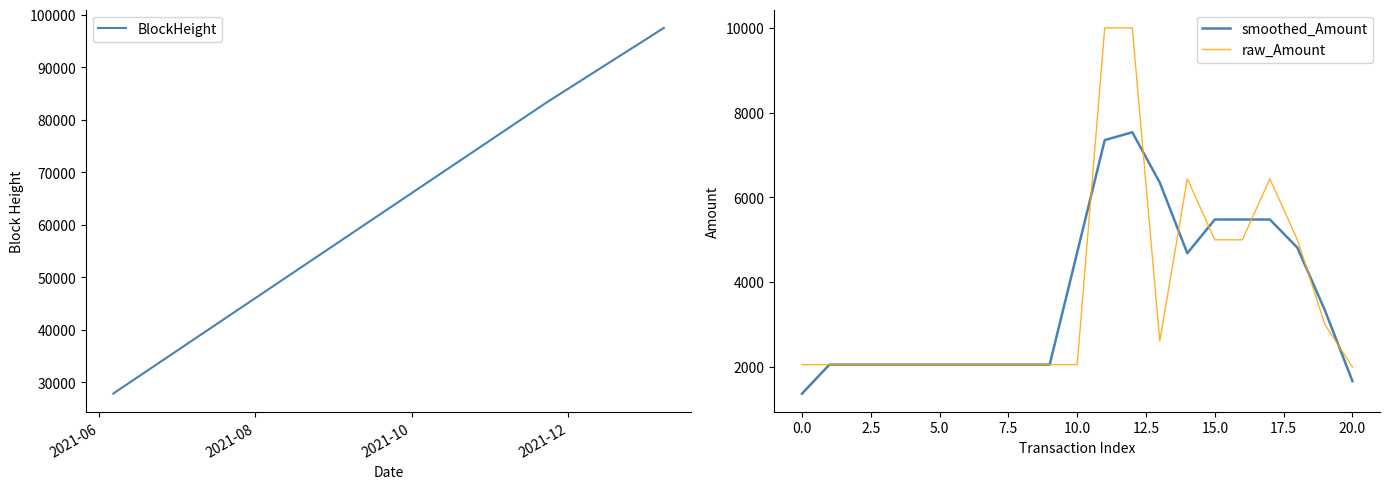

At how many categories does at least one series exceed 64108?

7